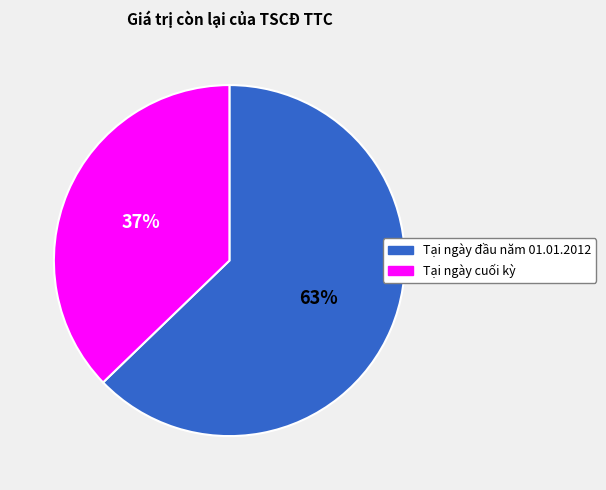

What percentage is the Tại ngày cuối kỳ slice, to the nearest percent?

37%